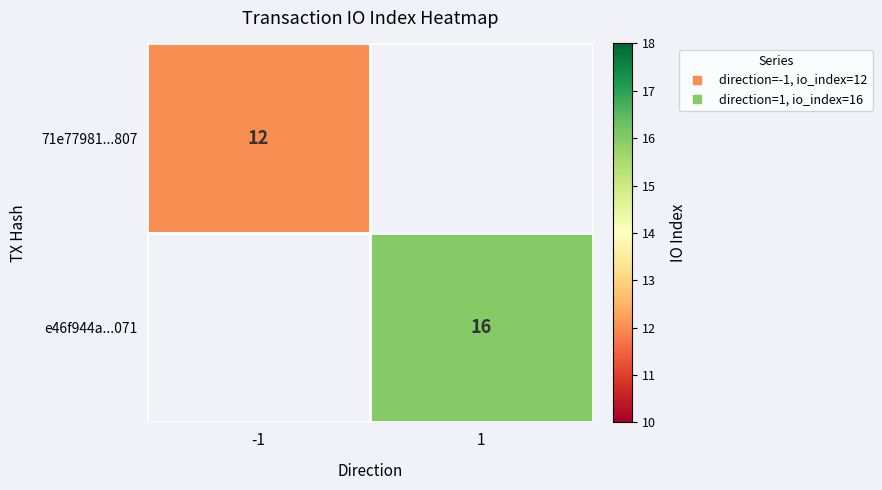

List the series in order of their peak value, lowest first.

71e77981...807, e46f944a...071